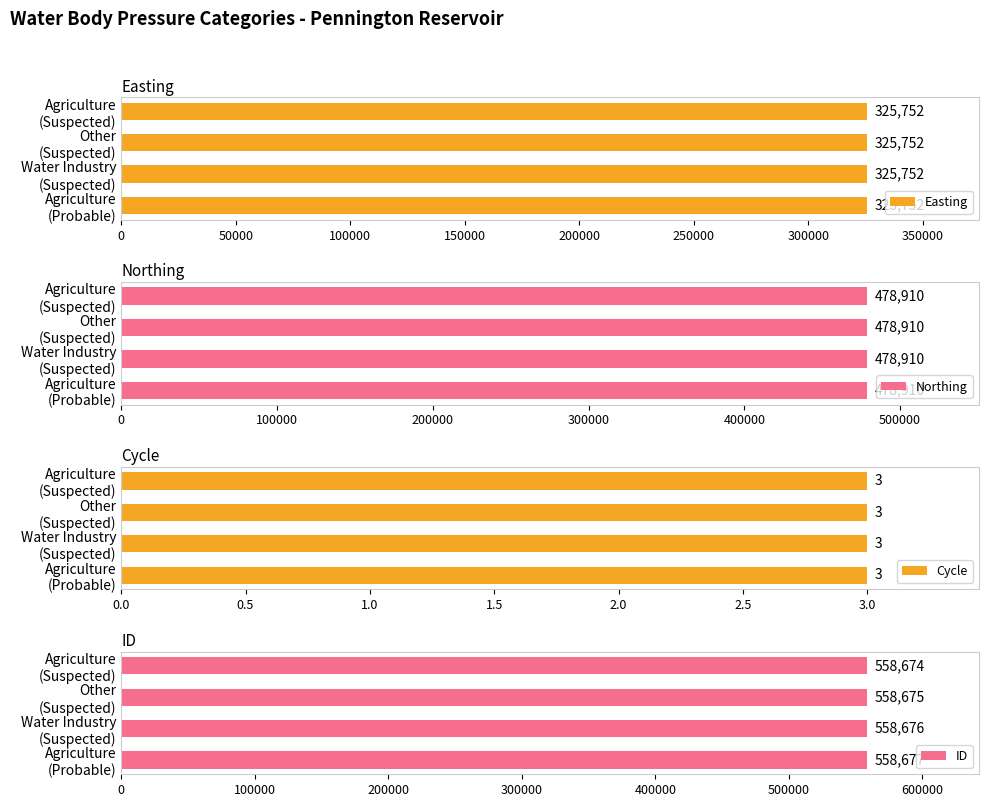

What is the value of the ID bar at the 3rd from the left?

558675.0